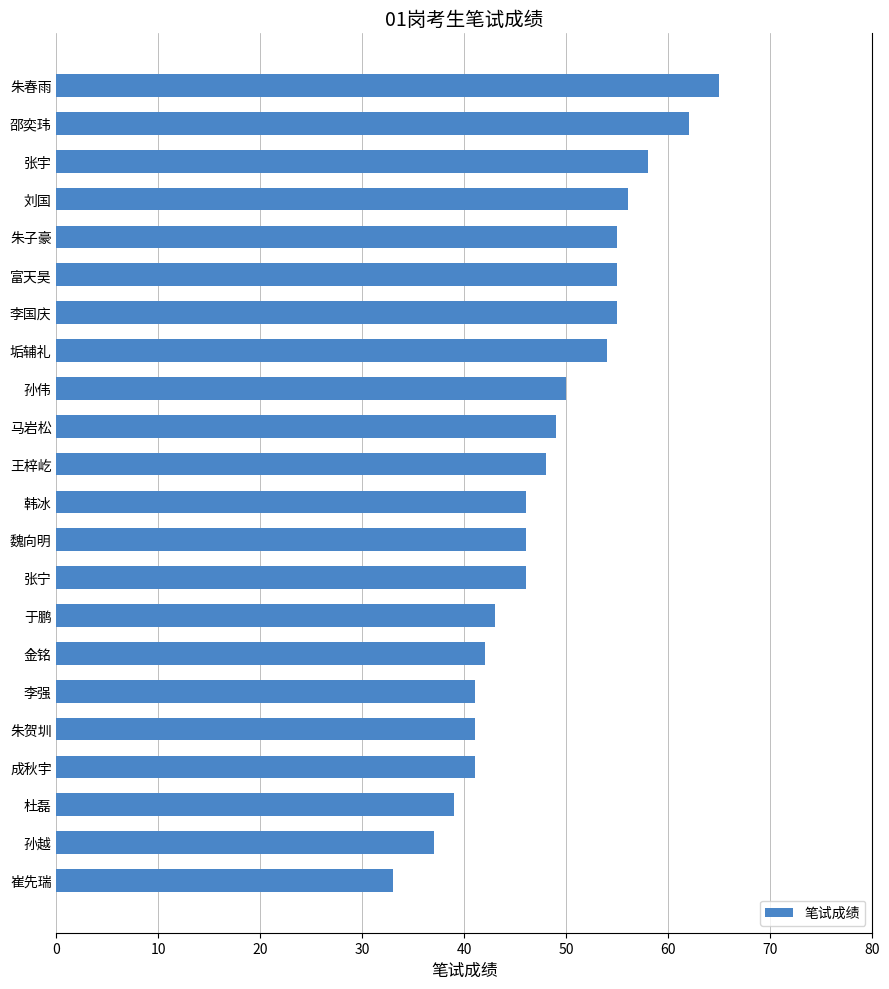

Between 垢辅礼 and 张宇, which is larger?

张宇